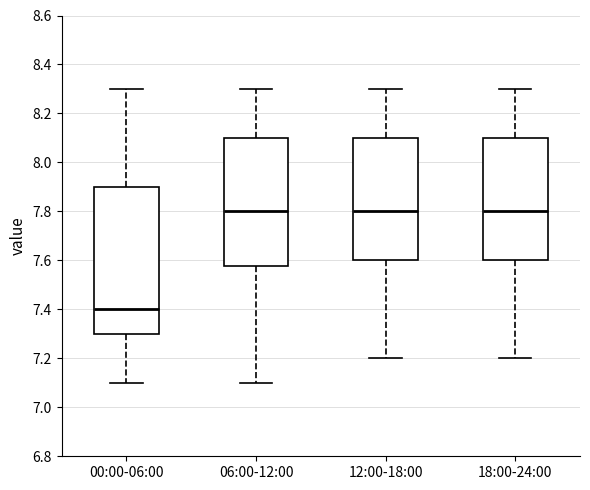

Where does the lower whisker of the box for 12:00-18:00 end on the y-axis? The values are not printed on the chart, so give them approximately, as read against the axis.

7.20